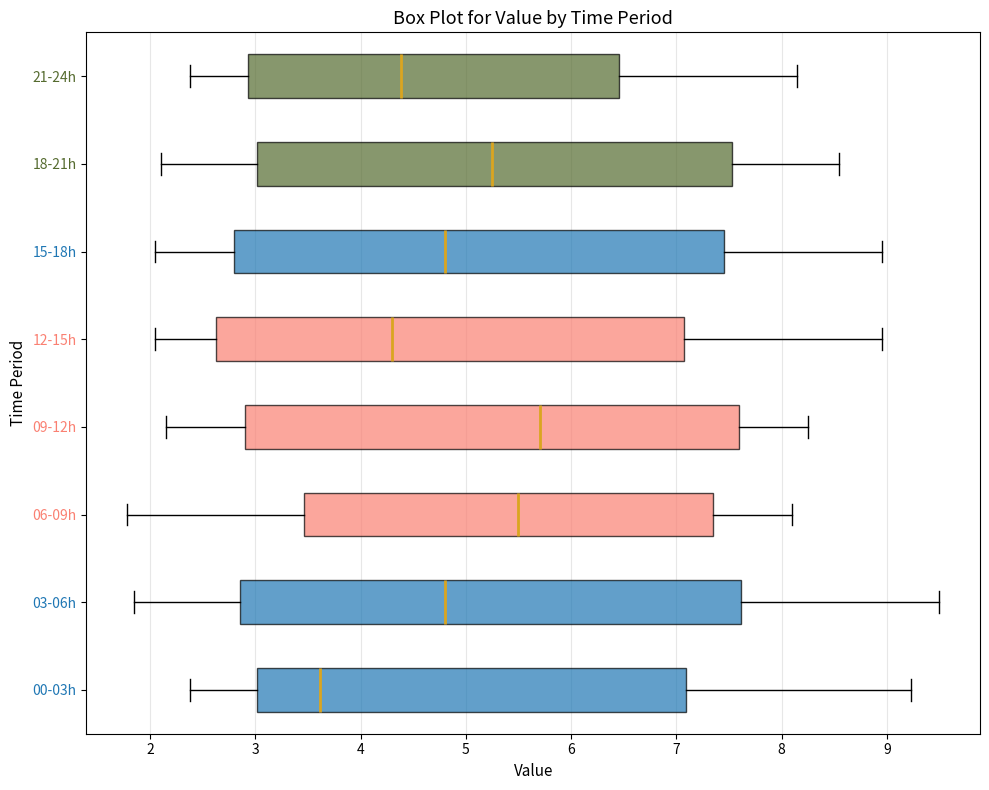

Where does the median line of the box for 18-21h sit on the x-axis? The values are not printed on the chart, so give them approximately, as read against the axis.

5.3